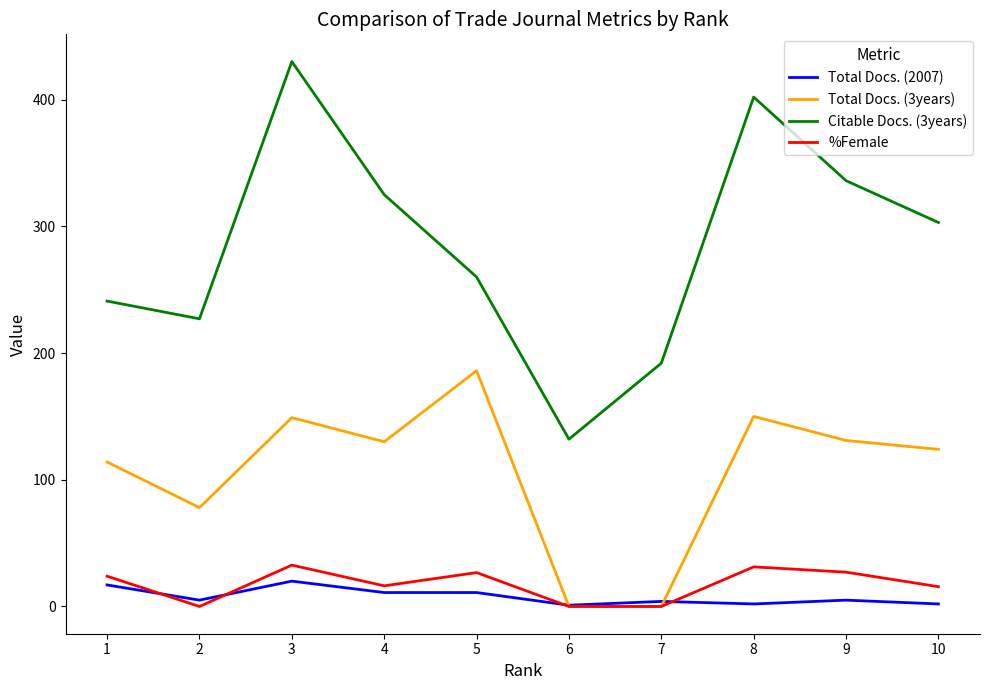

Is this an area chart (filled region under the line)?

No